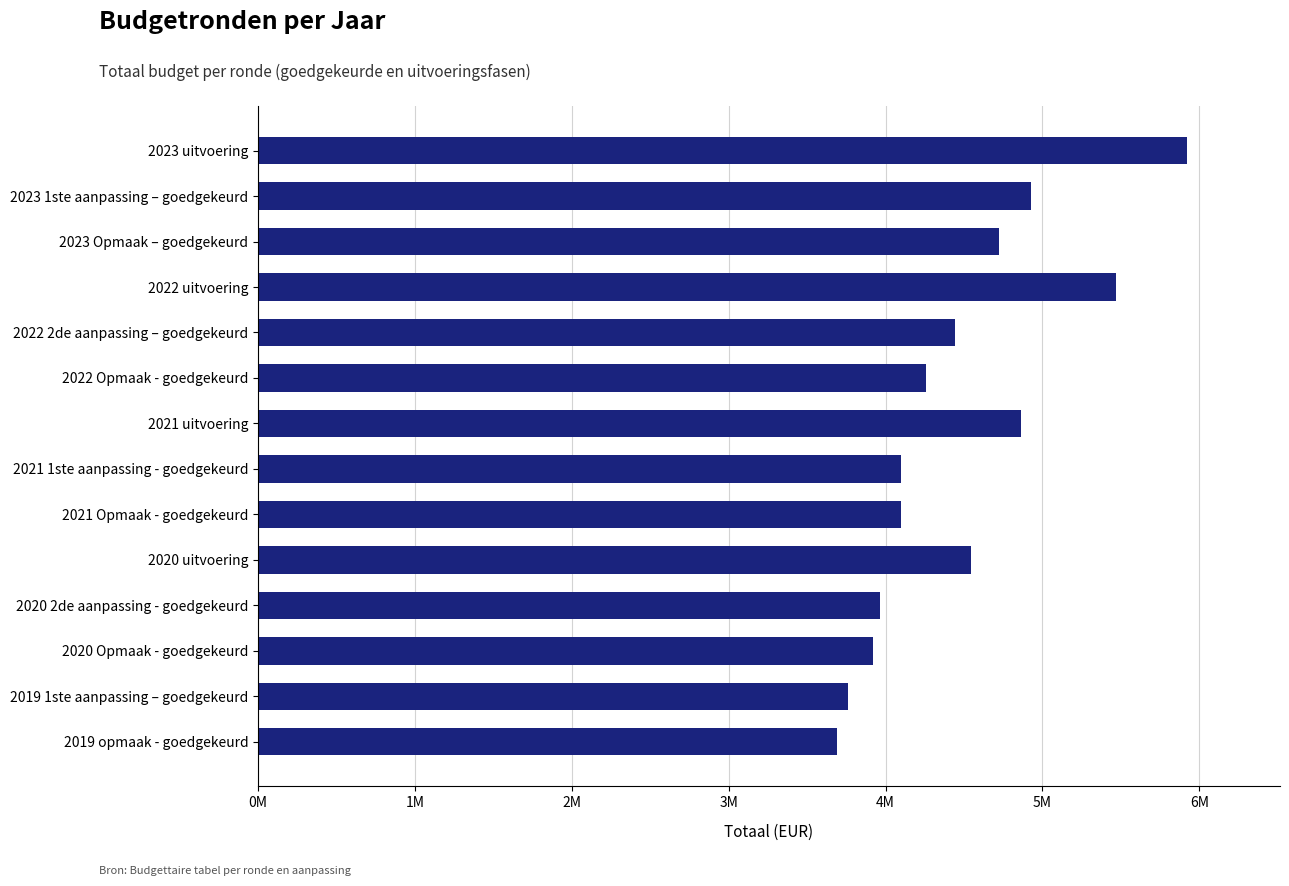

Are the bars horizontal?

Yes